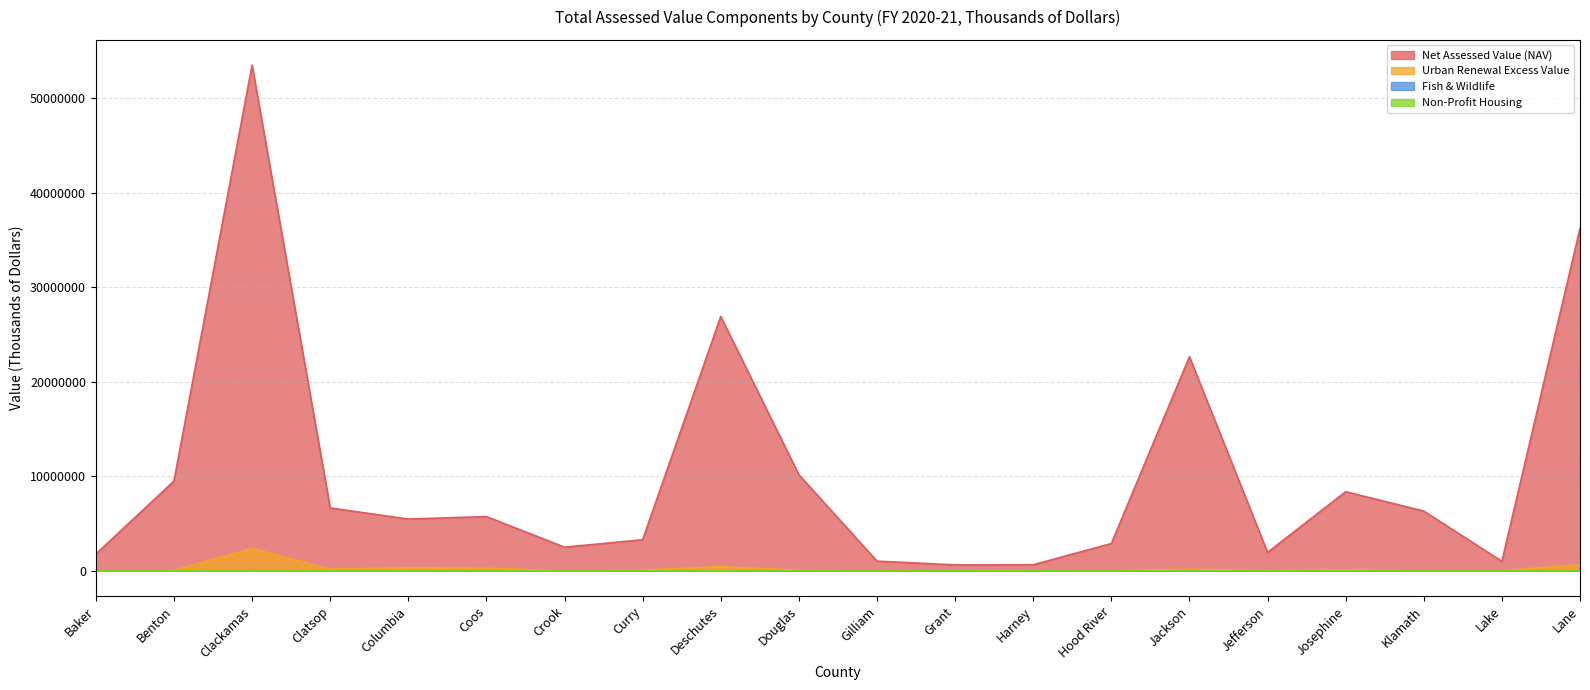

What is the total value across all series at Curry?

3360615